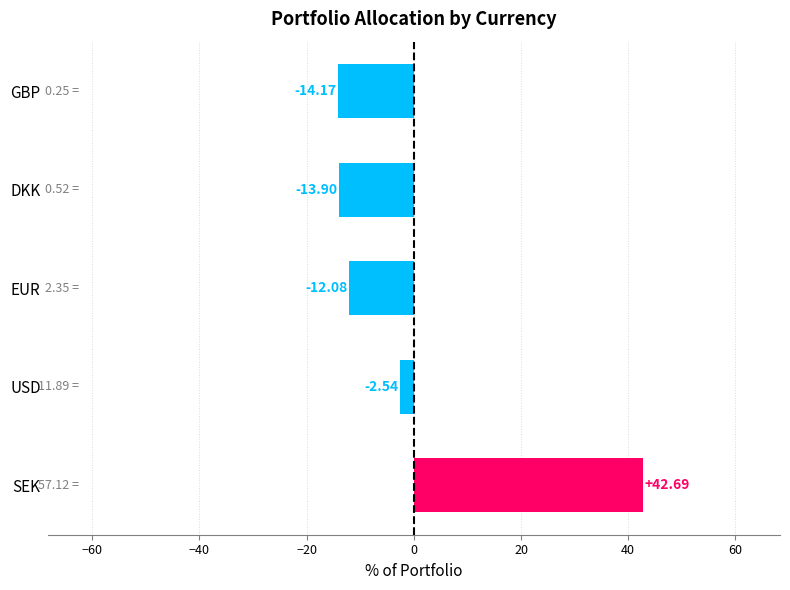

At which category does the chart reach its peak across all series?

SEK